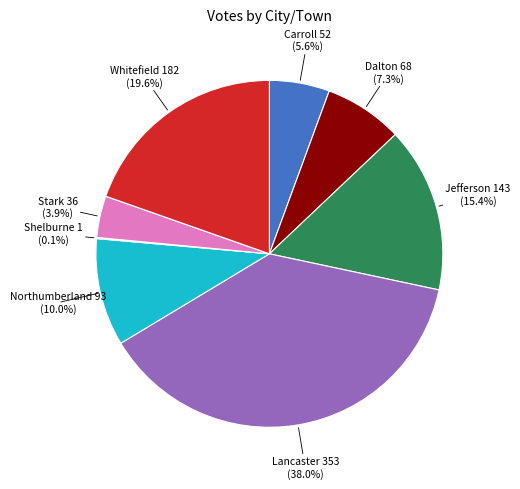

Is there any slice that represents more than half of the pie?

No